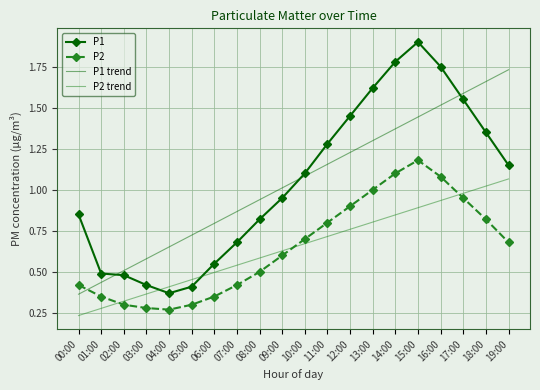

At which category does the chart reach its minimum across all series?

00:00